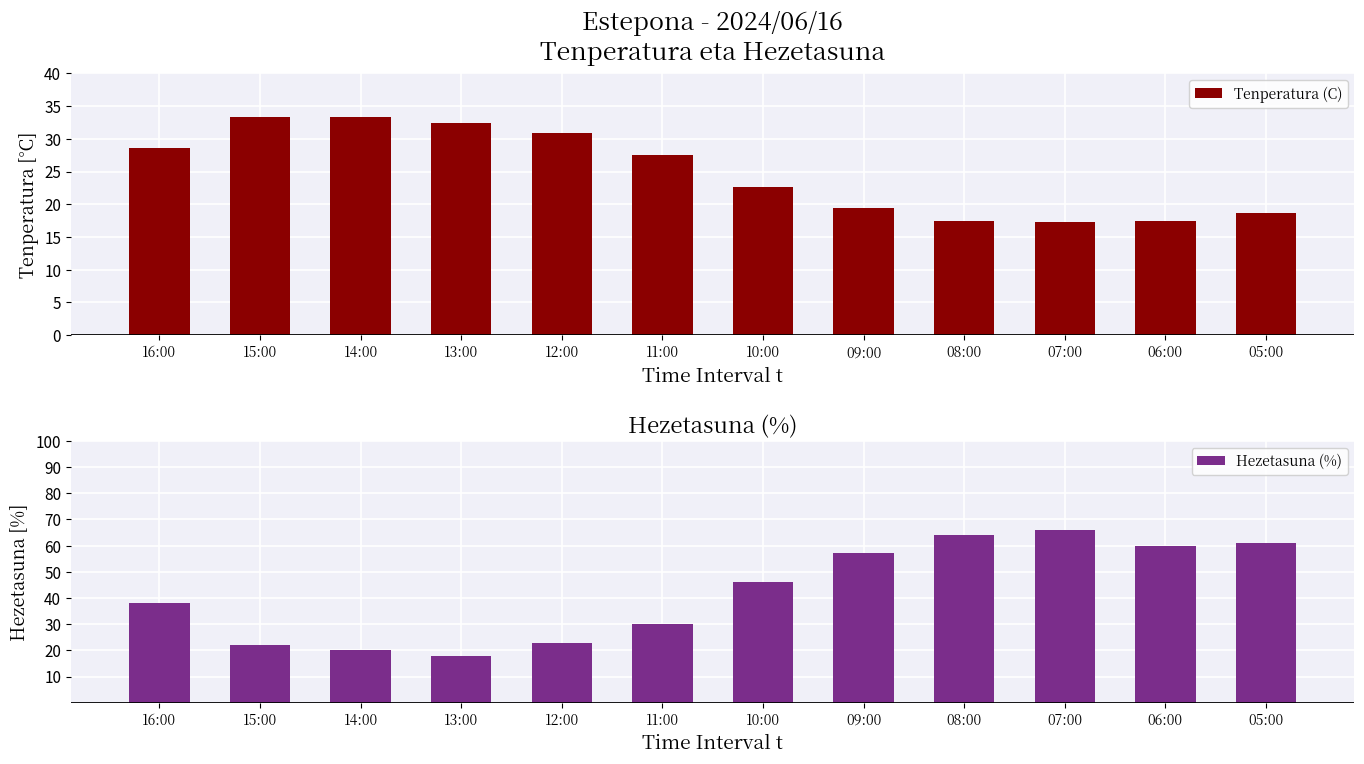

Between 16:00 and 15:00, which is larger?

15:00